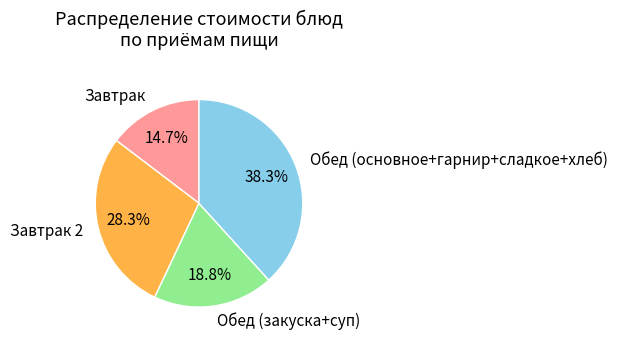

Which has a higher value, Завтрак or Обед (основное+гарнир+сладкое+хлеб)?

Обед (основное+гарнир+сладкое+хлеб)